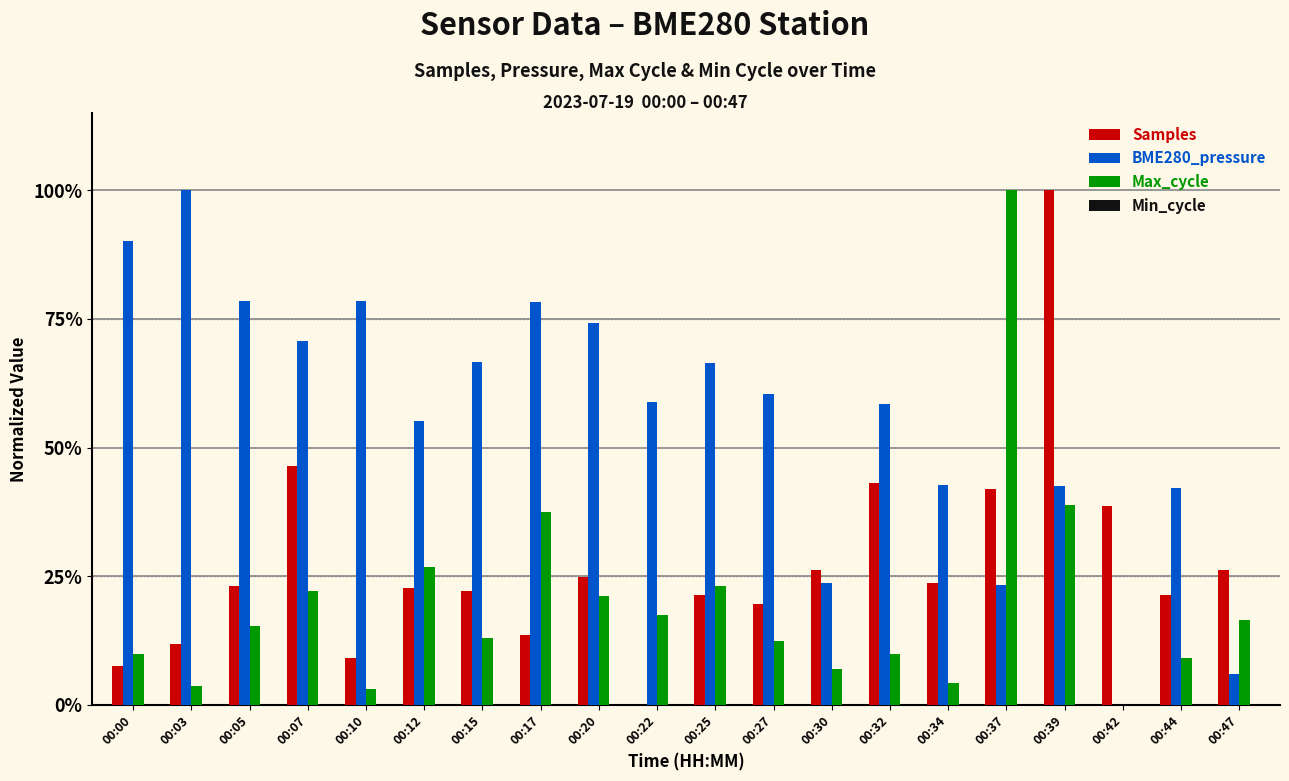

List the series in order of their peak value, highest first.

Samples, BME280_pressure, Max_cycle, Min_cycle